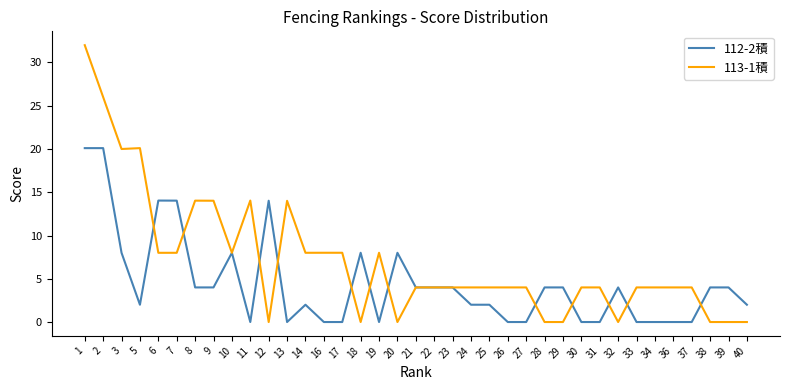

What is the greatest value displayed?

32.0